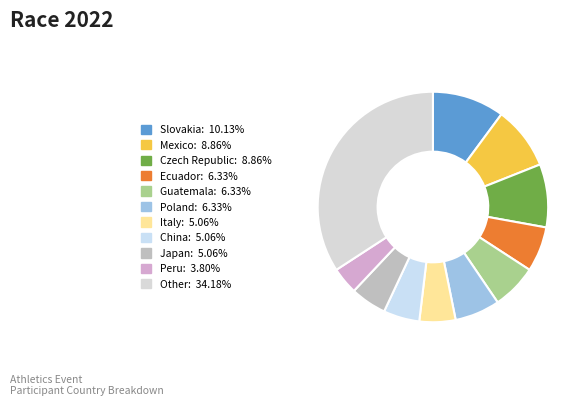

Count the number of slices in the pie.

11